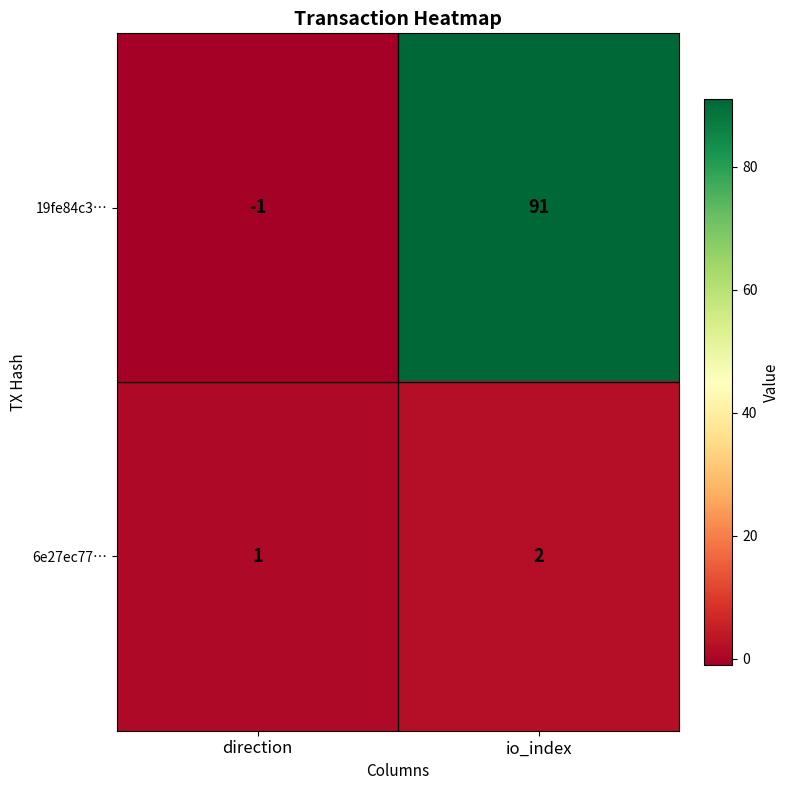

Which series has the largest range (max minus min)?

19fe84c3…